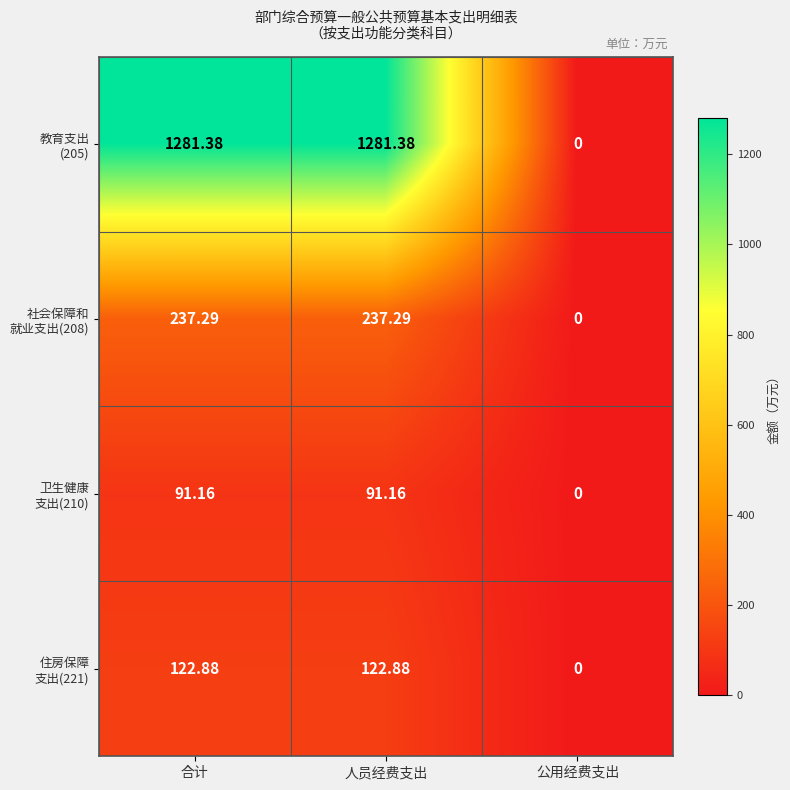

At which category does the chart reach its minimum across all series?

公用经费支出